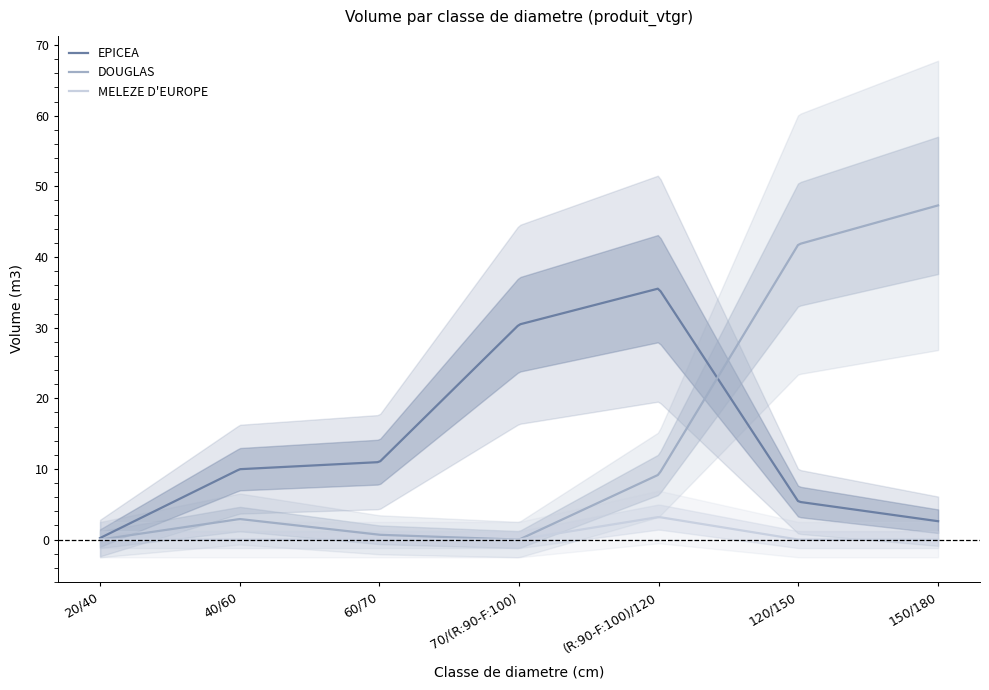

What is the label of the 6th point from the right?

40/60